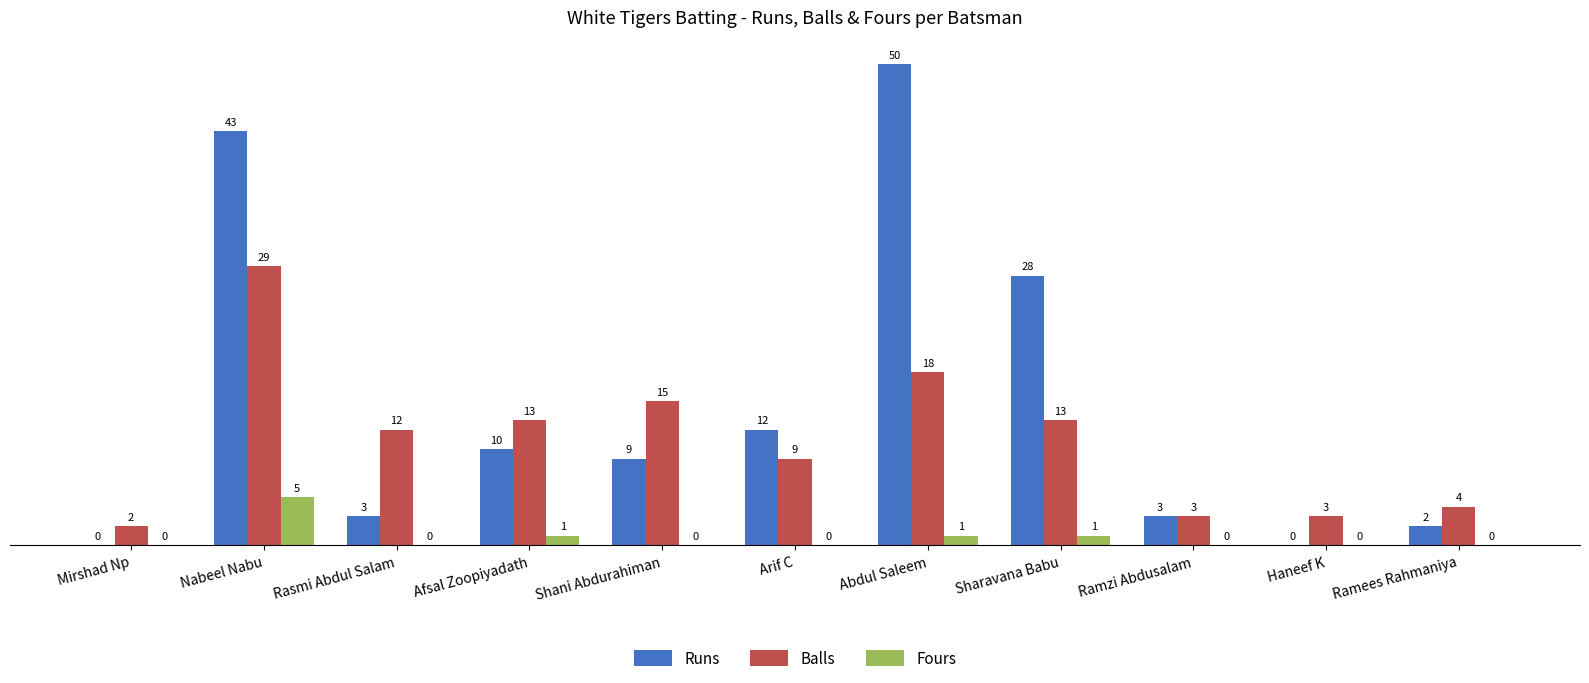

Reading right to left, extract all data points from this chart.

Runs: 2	0	3	28	50	12	9	10	3	43	0
Balls: 4	3	3	13	18	9	15	13	12	29	2
Fours: 0	0	0	1	1	0	0	1	0	5	0